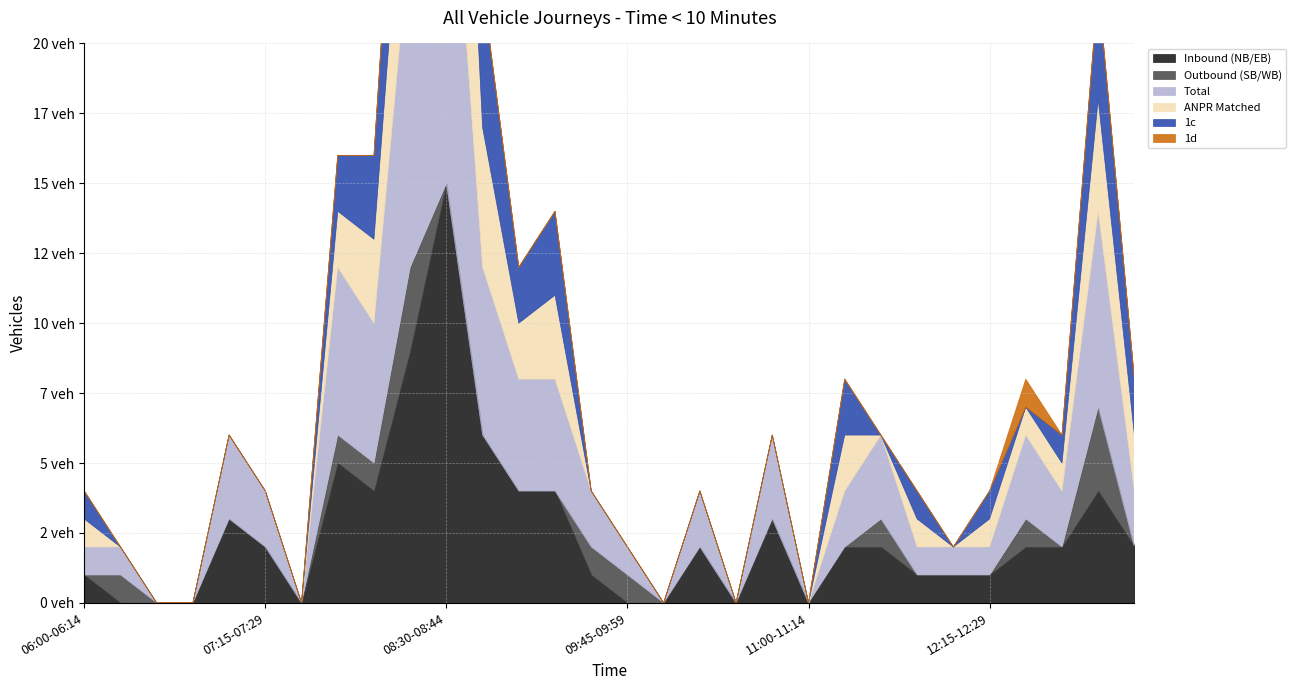

Reading left to right, extract all data points from this chart.

Inbound (NB/EB): 06:00-06:14=1	06:15-06:29=0	06:30-06:44=0	06:45-06:59=0	07:00-07:14=3	07:15-07:29=2	07:30-07:44=0	07:45-07:59=5	08:00-08:14=4	08:15-08:29=9	08:30-08:44=15	08:45-08:59=6	09:00-09:14=4	09:15-09:29=4	09:30-09:44=1	09:45-09:59=0	10:00-10:14=0	10:15-10:29=2	10:30-10:44=0	10:45-10:59=3	11:00-11:14=0	11:15-11:29=2	11:30-11:44=2	11:45-11:59=1	12:00-12:14=1	12:15-12:29=1	12:30-12:44=2	12:45-12:59=2	13:00-13:14=4	13:15-13:29=2
Outbound (SB/WB): 06:00-06:14=0	06:15-06:29=1	06:30-06:44=0	06:45-06:59=0	07:00-07:14=0	07:15-07:29=0	07:30-07:44=0	07:45-07:59=1	08:00-08:14=1	08:15-08:29=3	08:30-08:44=0	08:45-08:59=0	09:00-09:14=0	09:15-09:29=0	09:30-09:44=1	09:45-09:59=1	10:00-10:14=0	10:15-10:29=0	10:30-10:44=0	10:45-10:59=0	11:00-11:14=0	11:15-11:29=0	11:30-11:44=1	11:45-11:59=0	12:00-12:14=0	12:15-12:29=0	12:30-12:44=1	12:45-12:59=0	13:00-13:14=3	13:15-13:29=0
Total: 06:00-06:14=1	06:15-06:29=1	06:30-06:44=0	06:45-06:59=0	07:00-07:14=3	07:15-07:29=2	07:30-07:44=0	07:45-07:59=6	08:00-08:14=5	08:15-08:29=12	08:30-08:44=15	08:45-08:59=6	09:00-09:14=4	09:15-09:29=4	09:30-09:44=2	09:45-09:59=1	10:00-10:14=0	10:15-10:29=2	10:30-10:44=0	10:45-10:59=3	11:00-11:14=0	11:15-11:29=2	11:30-11:44=3	11:45-11:59=1	12:00-12:14=1	12:15-12:29=1	12:30-12:44=3	12:45-12:59=2	13:00-13:14=7	13:15-13:29=2
ANPR Matched: 06:00-06:14=1	06:15-06:29=0	06:30-06:44=0	06:45-06:59=0	07:00-07:14=0	07:15-07:29=0	07:30-07:44=0	07:45-07:59=2	08:00-08:14=3	08:15-08:29=6	08:30-08:44=13	08:45-08:59=5	09:00-09:14=2	09:15-09:29=3	09:30-09:44=0	09:45-09:59=0	10:00-10:14=0	10:15-10:29=0	10:30-10:44=0	10:45-10:59=0	11:00-11:14=0	11:15-11:29=2	11:30-11:44=0	11:45-11:59=1	12:00-12:14=0	12:15-12:29=1	12:30-12:44=1	12:45-12:59=1	13:00-13:14=4	13:15-13:29=2
1c: 06:00-06:14=1	06:15-06:29=0	06:30-06:44=0	06:45-06:59=0	07:00-07:14=0	07:15-07:29=0	07:30-07:44=0	07:45-07:59=2	08:00-08:14=3	08:15-08:29=6	08:30-08:44=13	08:45-08:59=5	09:00-09:14=2	09:15-09:29=3	09:30-09:44=0	09:45-09:59=0	10:00-10:14=0	10:15-10:29=0	10:30-10:44=0	10:45-10:59=0	11:00-11:14=0	11:15-11:29=2	11:30-11:44=0	11:45-11:59=1	12:00-12:14=0	12:15-12:29=1	12:30-12:44=0	12:45-12:59=1	13:00-13:14=4	13:15-13:29=2
1d: 06:00-06:14=0	06:15-06:29=0	06:30-06:44=0	06:45-06:59=0	07:00-07:14=0	07:15-07:29=0	07:30-07:44=0	07:45-07:59=0	08:00-08:14=0	08:15-08:29=0	08:30-08:44=0	08:45-08:59=0	09:00-09:14=0	09:15-09:29=0	09:30-09:44=0	09:45-09:59=0	10:00-10:14=0	10:15-10:29=0	10:30-10:44=0	10:45-10:59=0	11:00-11:14=0	11:15-11:29=0	11:30-11:44=0	11:45-11:59=0	12:00-12:14=0	12:15-12:29=0	12:30-12:44=1	12:45-12:59=0	13:00-13:14=0	13:15-13:29=0